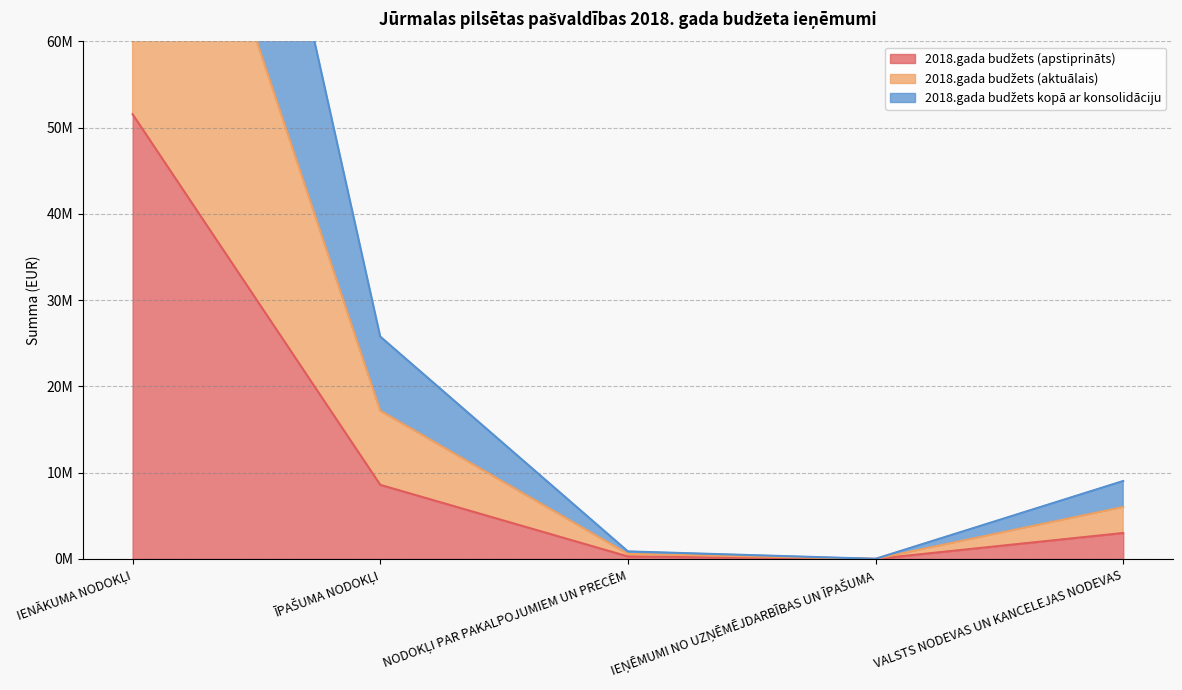

How many lines are shown in the chart?

3